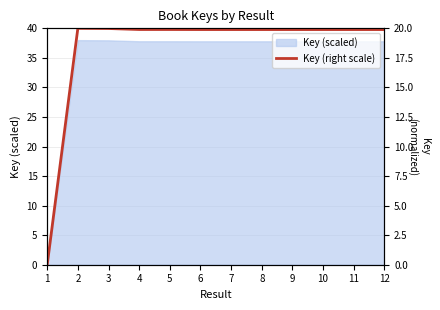

What is the difference between the maximum and minimum values?

20.0